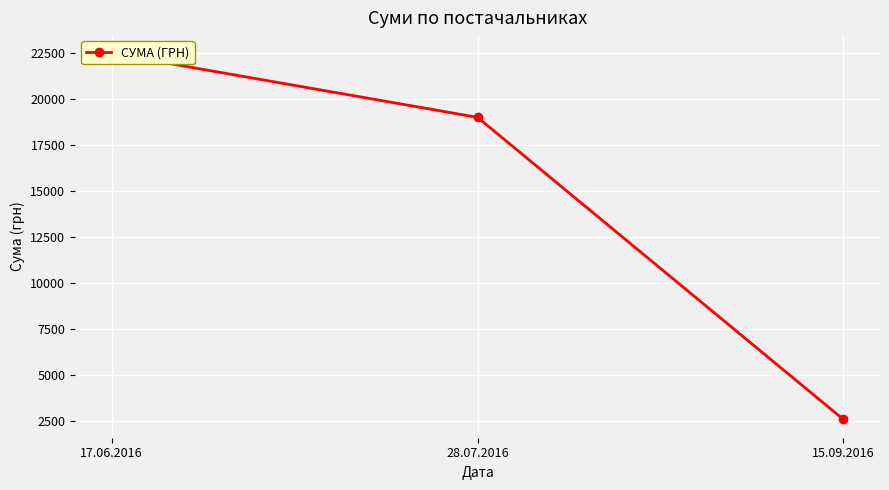

What is the sum of all values?

44115.8